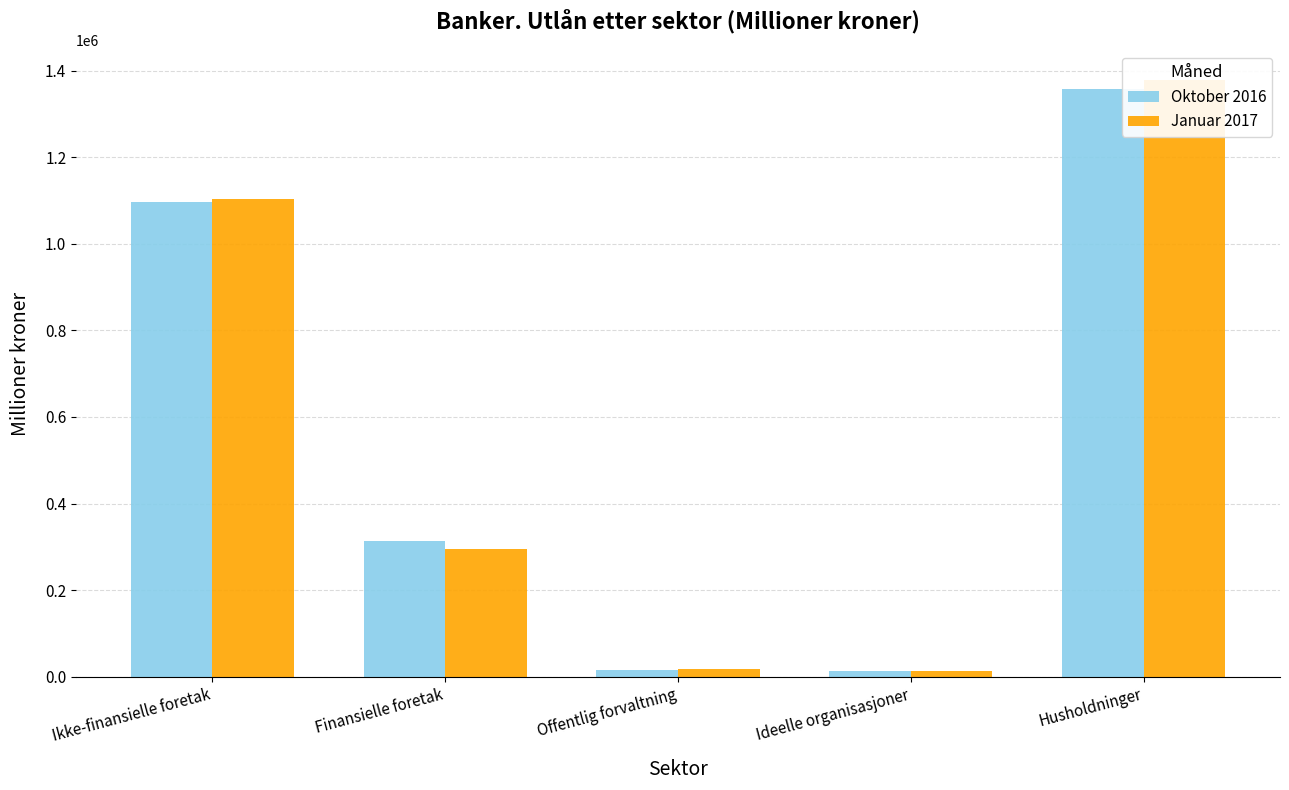

How many bars are there in each group?

2